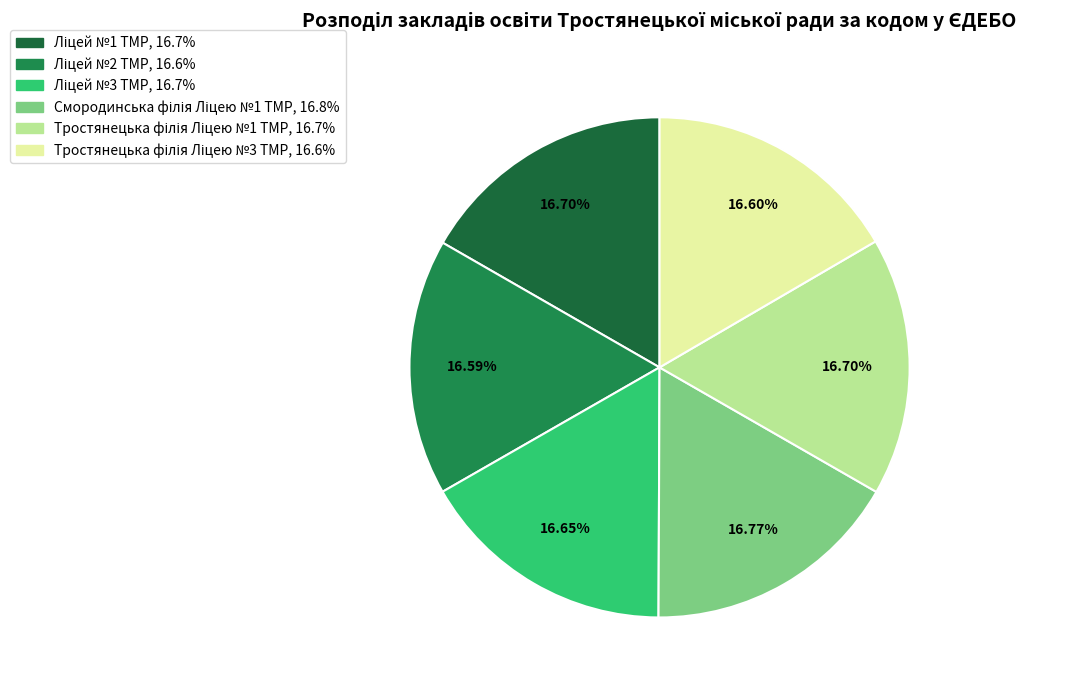

What percentage is the Тростянецька філія Ліцею №1 ТМР slice, to the nearest percent?

17%